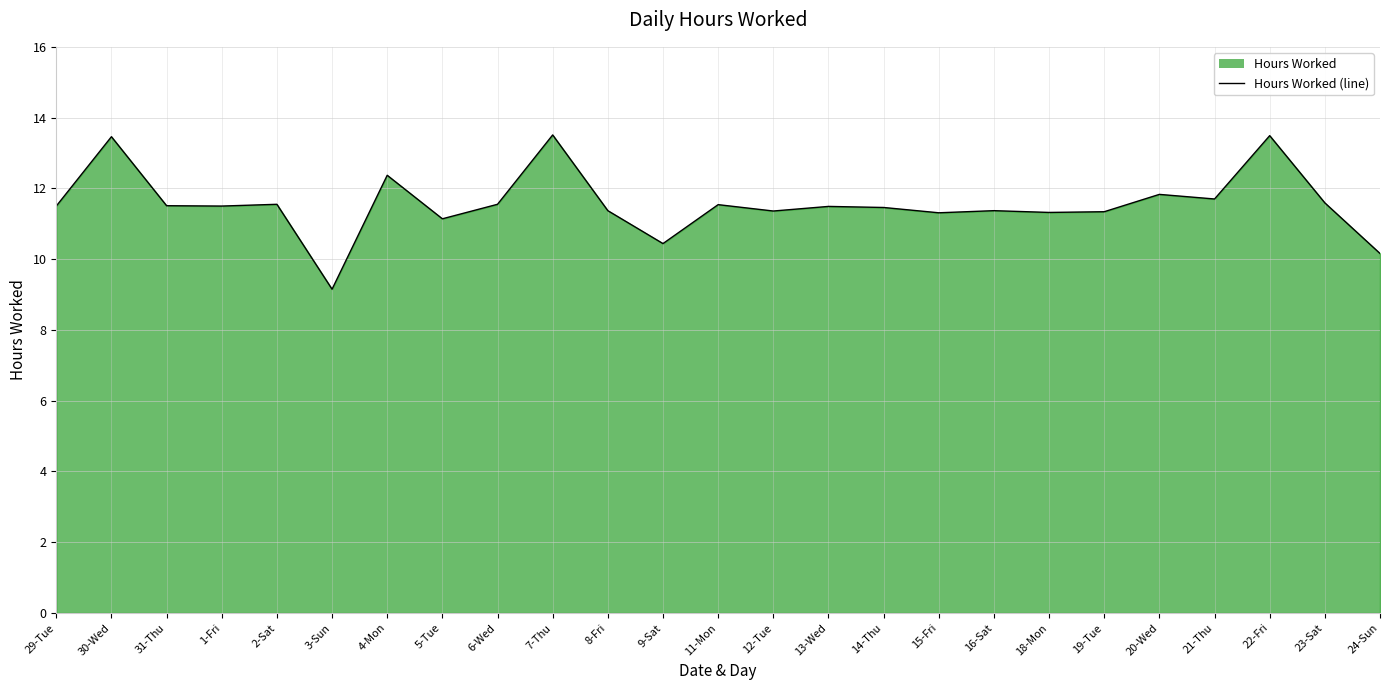

True or false: the data shows 13.5 at 22-Fri.

True